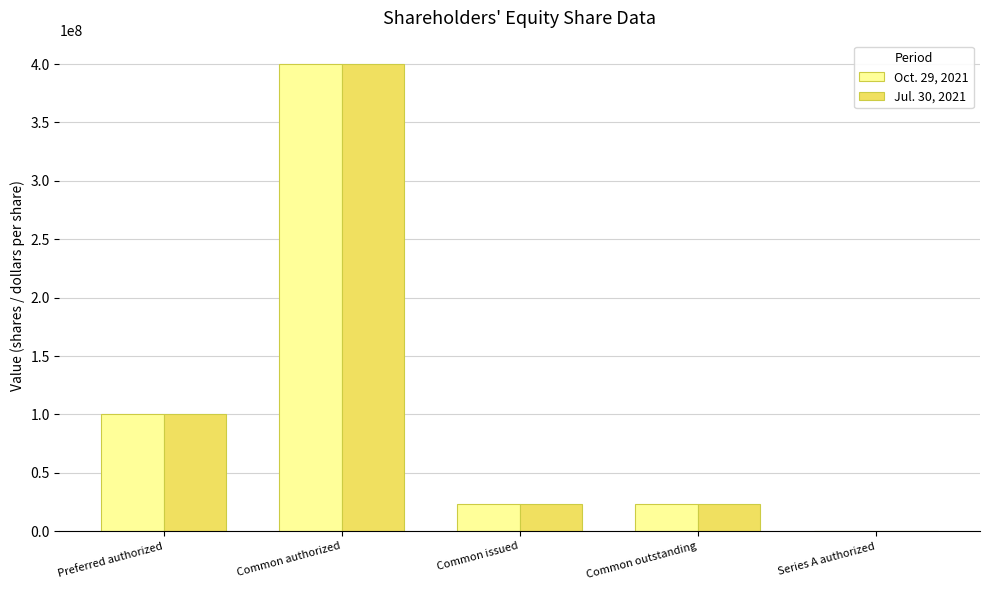

Reading left to right, extract all data points from this chart.

Oct. 29, 2021: Preferred authorized=100000000	Common authorized=400000000	Common issued=23519857	Common outstanding=23519857	Series A authorized=300000
Jul. 30, 2021: Preferred authorized=100000000	Common authorized=400000000	Common issued=23497166	Common outstanding=23497166	Series A authorized=300000